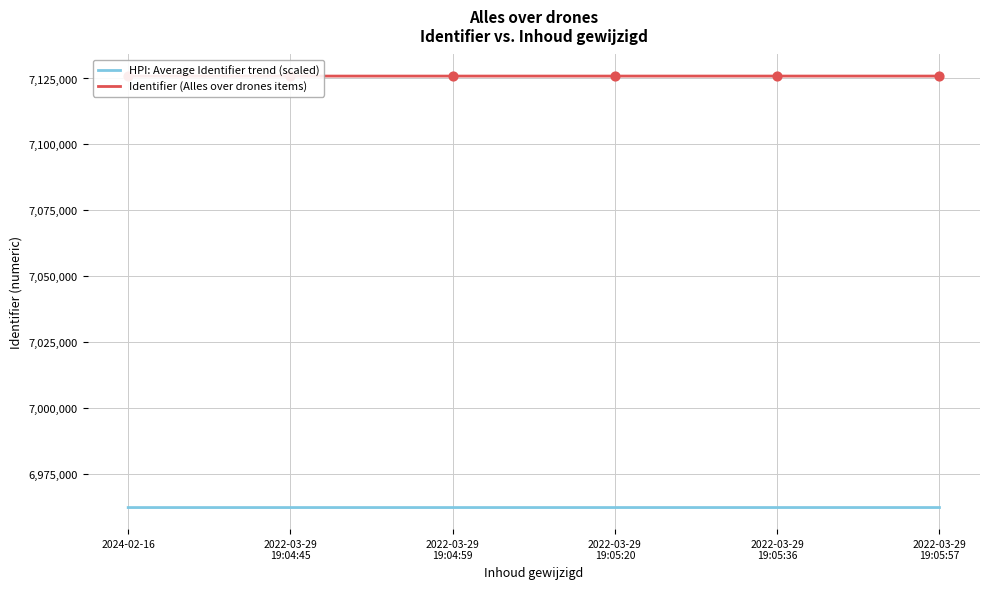

What is the total value across all series at 2022-03-29
19:05:20?

14088048.6